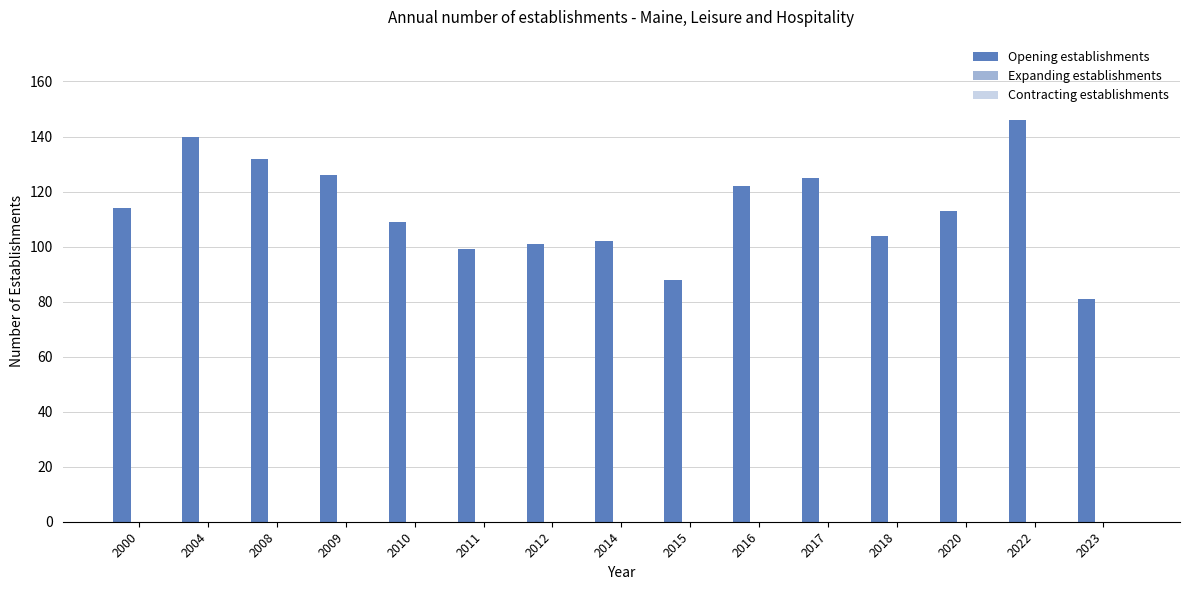

How many distinct data groups are displayed?

1